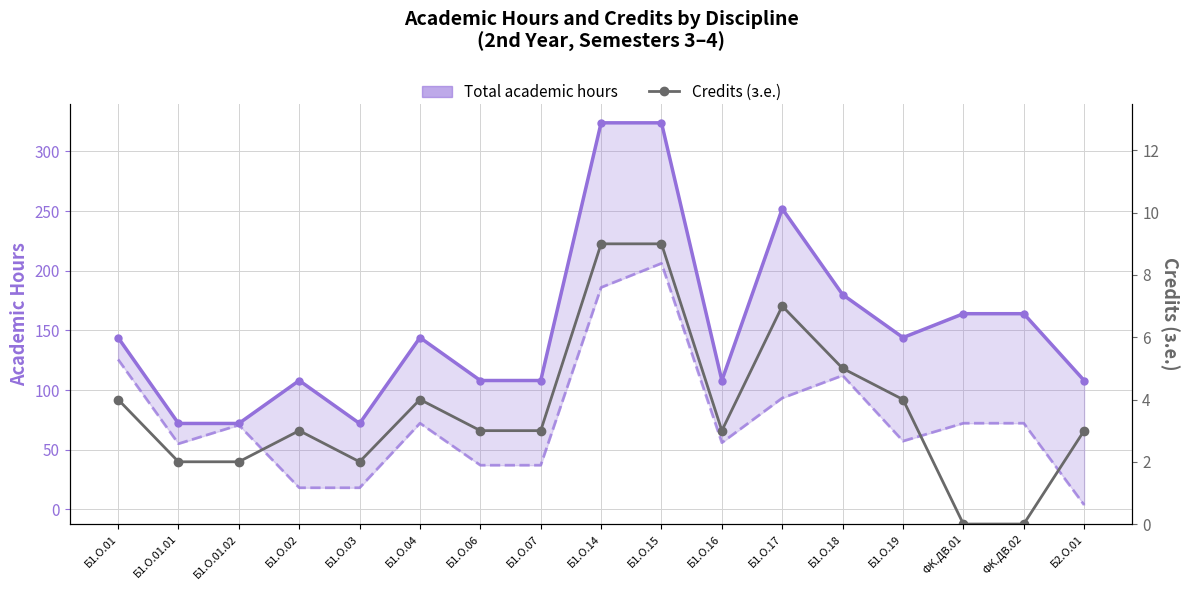

True or false: Total academic hours and Credits (з.е.) intersect in this chart.

False